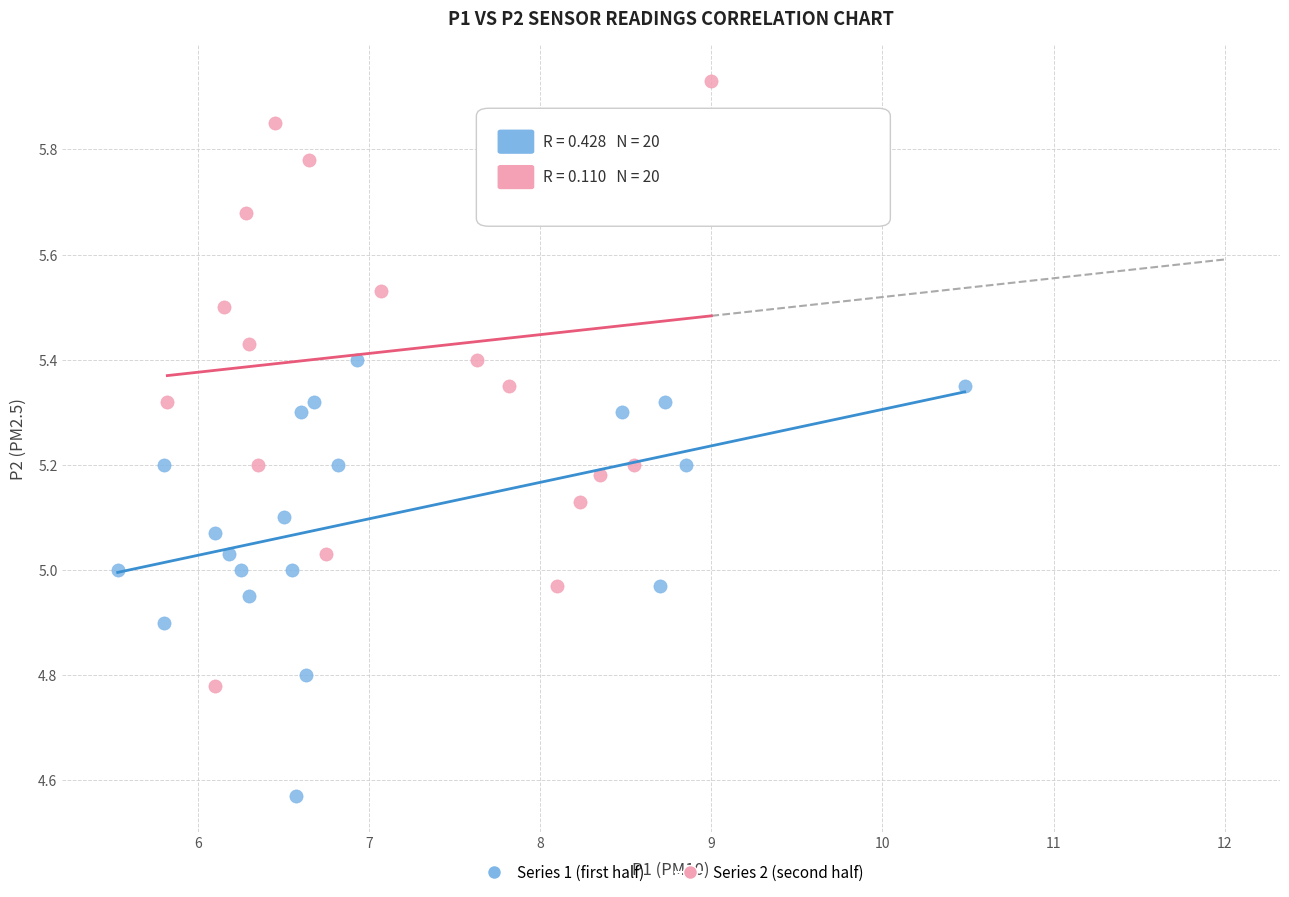

Which series has the widest spread of Y values?

Series 2 (second half)